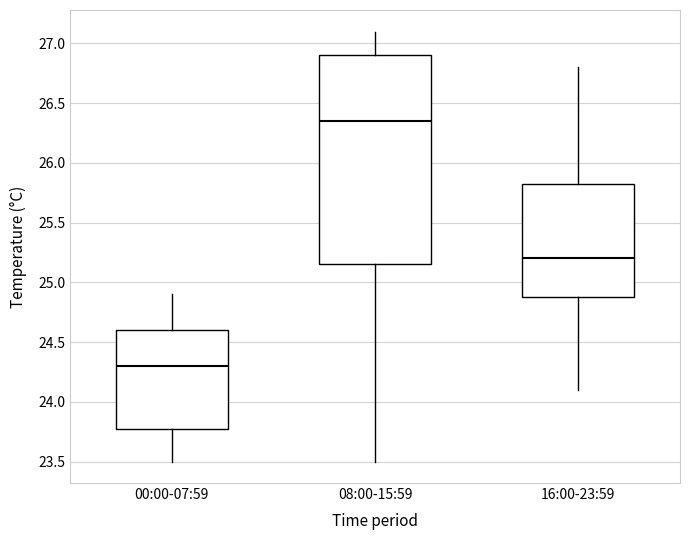

Comparing the boxes themselves (not the whiskers), which one is the tallest?

08:00-15:59